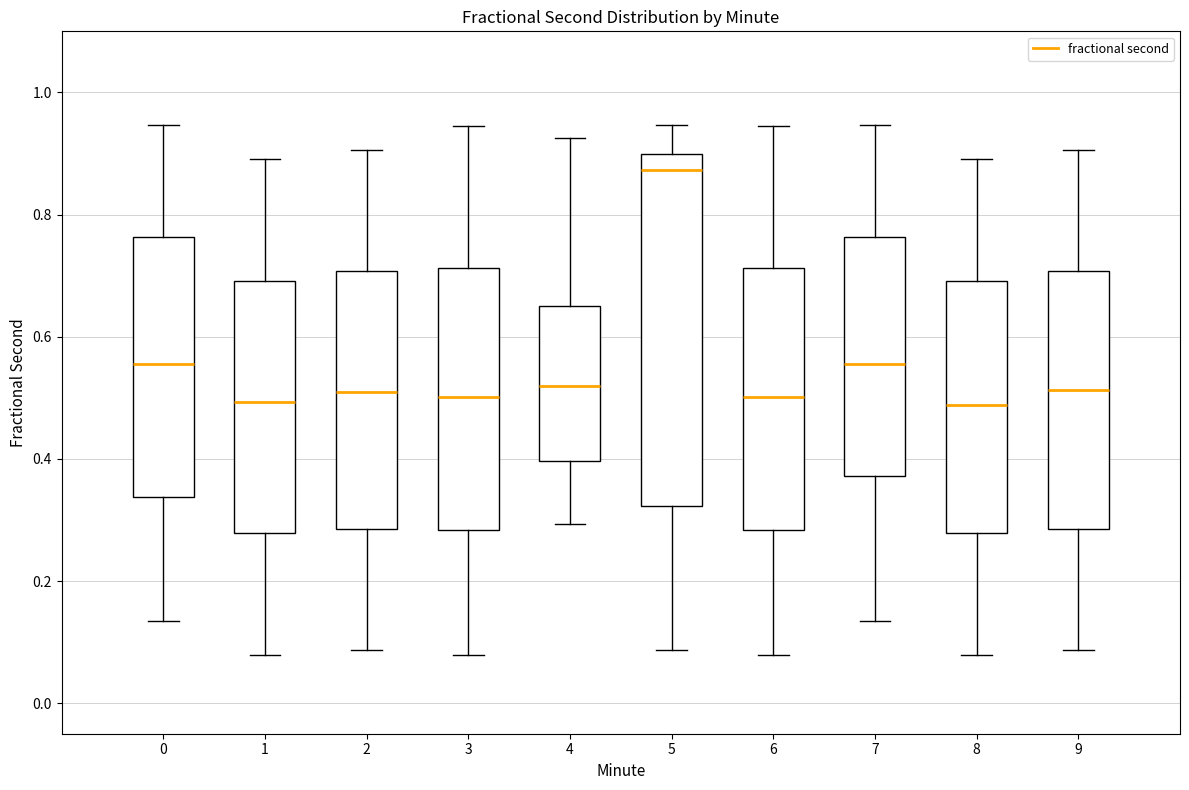

Reading left to right, read every box against the y-axis: the position of its median line, the range the box covers, and the ends of its whiskers. The values are not printed on the chart, so give them approximately, as read against the axis.

0: median 0.56, box 0.34 to 0.76, whiskers 0.14 to 0.94
1: median 0.50, box 0.28 to 0.70, whiskers 0.08 to 0.90
2: median 0.50, box 0.28 to 0.70, whiskers 0.08 to 0.90
3: median 0.50, box 0.28 to 0.72, whiskers 0.08 to 0.94
4: median 0.52, box 0.40 to 0.66, whiskers 0.30 to 0.92
5: median 0.88, box 0.32 to 0.90, whiskers 0.08 to 0.94
6: median 0.50, box 0.28 to 0.72, whiskers 0.08 to 0.94
7: median 0.56, box 0.38 to 0.76, whiskers 0.14 to 0.94
8: median 0.48, box 0.28 to 0.70, whiskers 0.08 to 0.90
9: median 0.52, box 0.28 to 0.70, whiskers 0.08 to 0.90